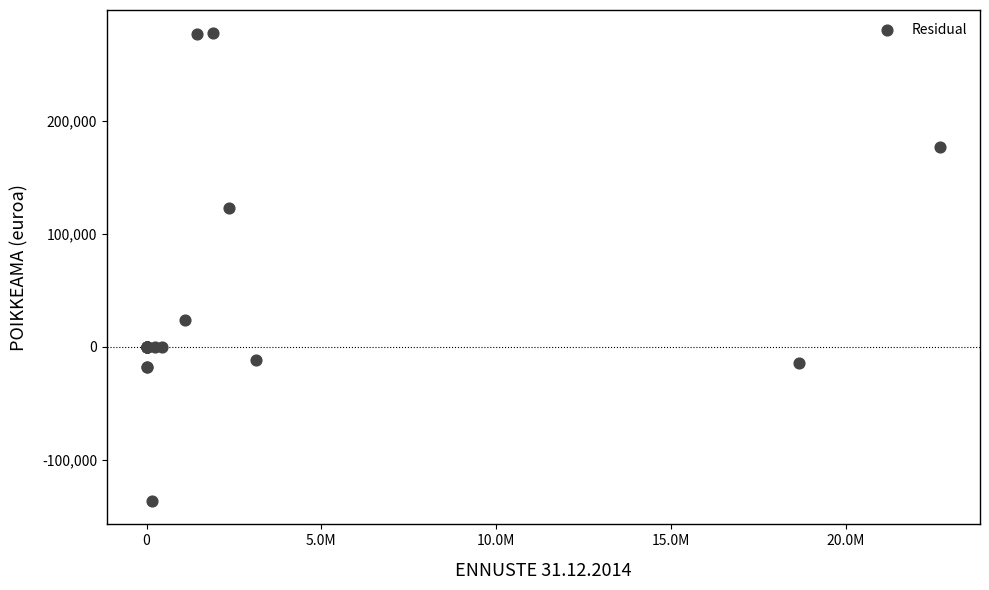

What Y value in the scatter plot is closest to 70450?

23995.8